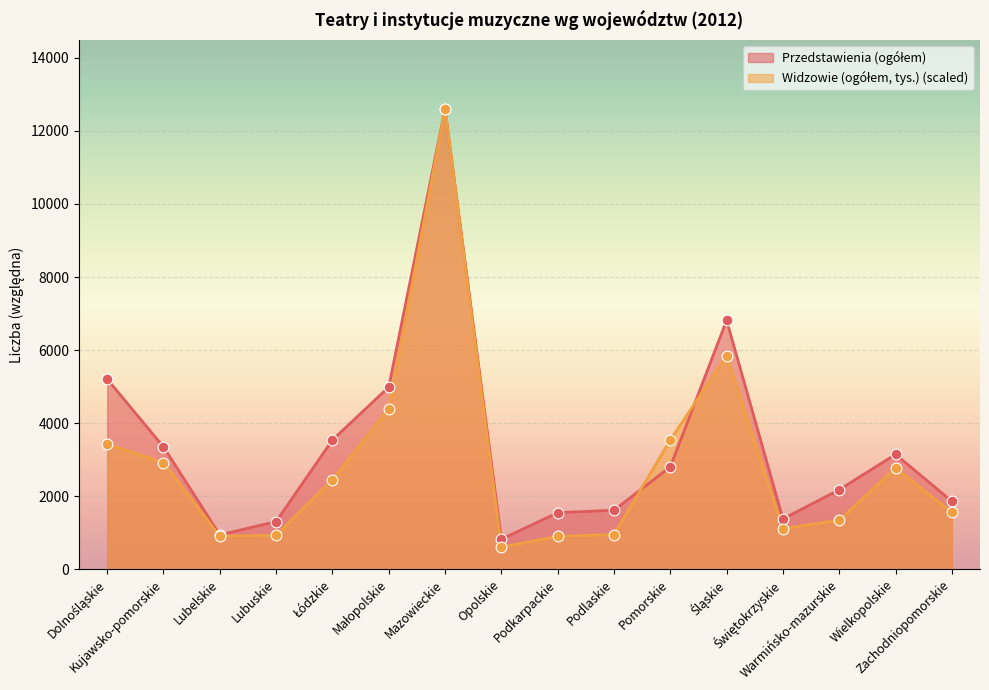

Which series reaches the maximum Y coordinate?

Przedstawienia (ogółem)